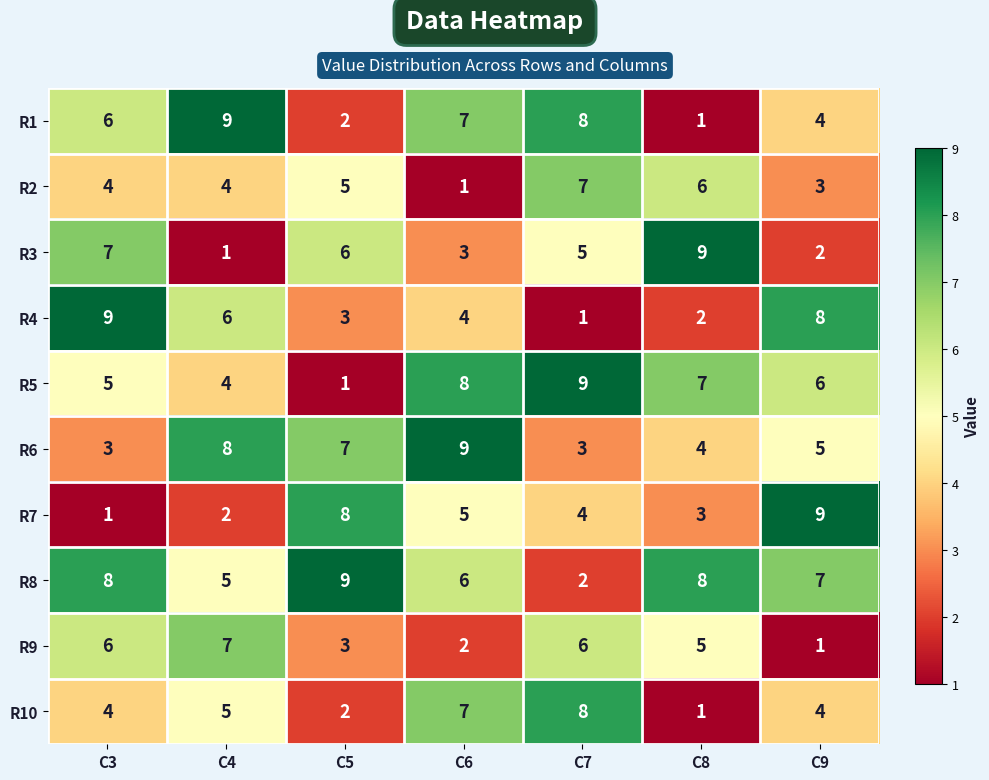

What is the difference between the maximum and minimum values in the R7 series?

8